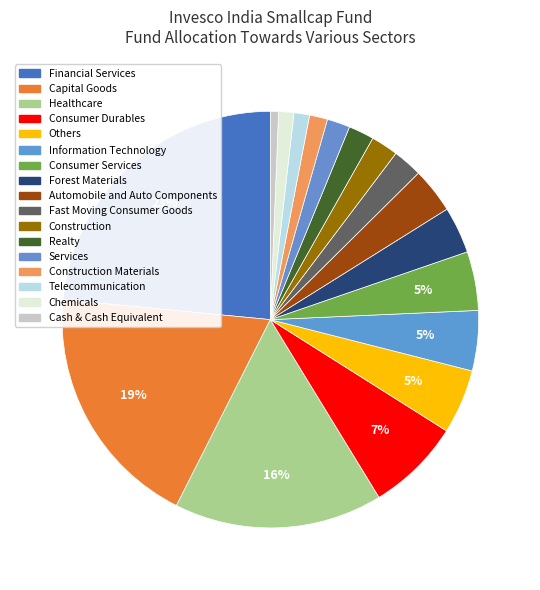

What is the largest slice in the pie chart?

Financial Services